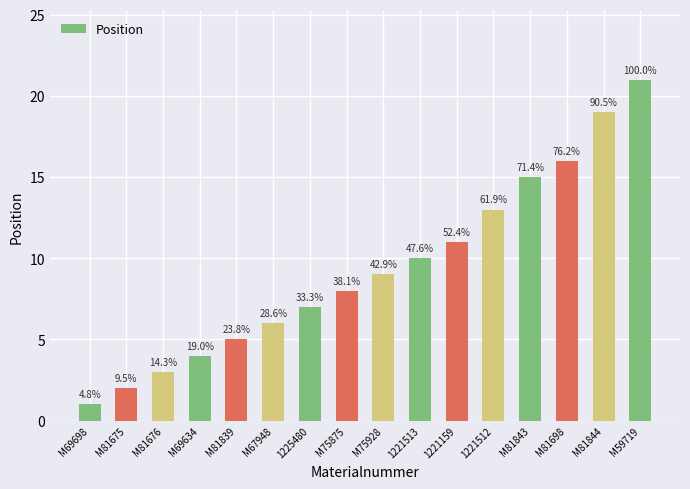

True or false: the data shows 10 at 1221513.

True